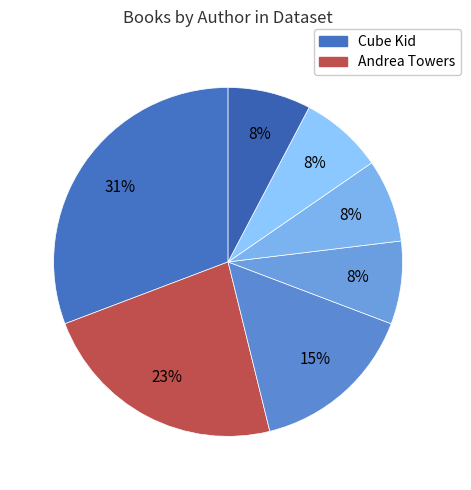

How many slices are in this pie chart?

7